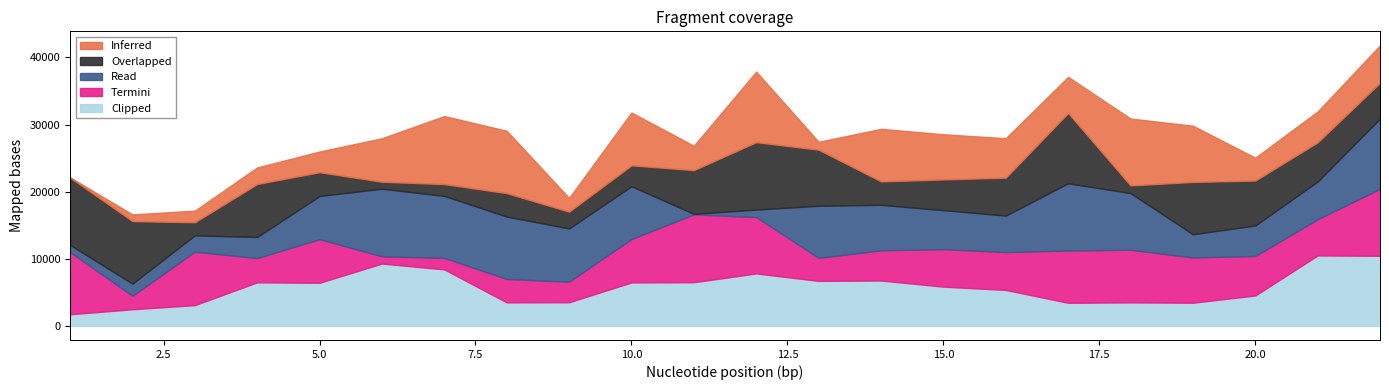

Between 5 and 7, which series saw the biggest shift?

Inferred